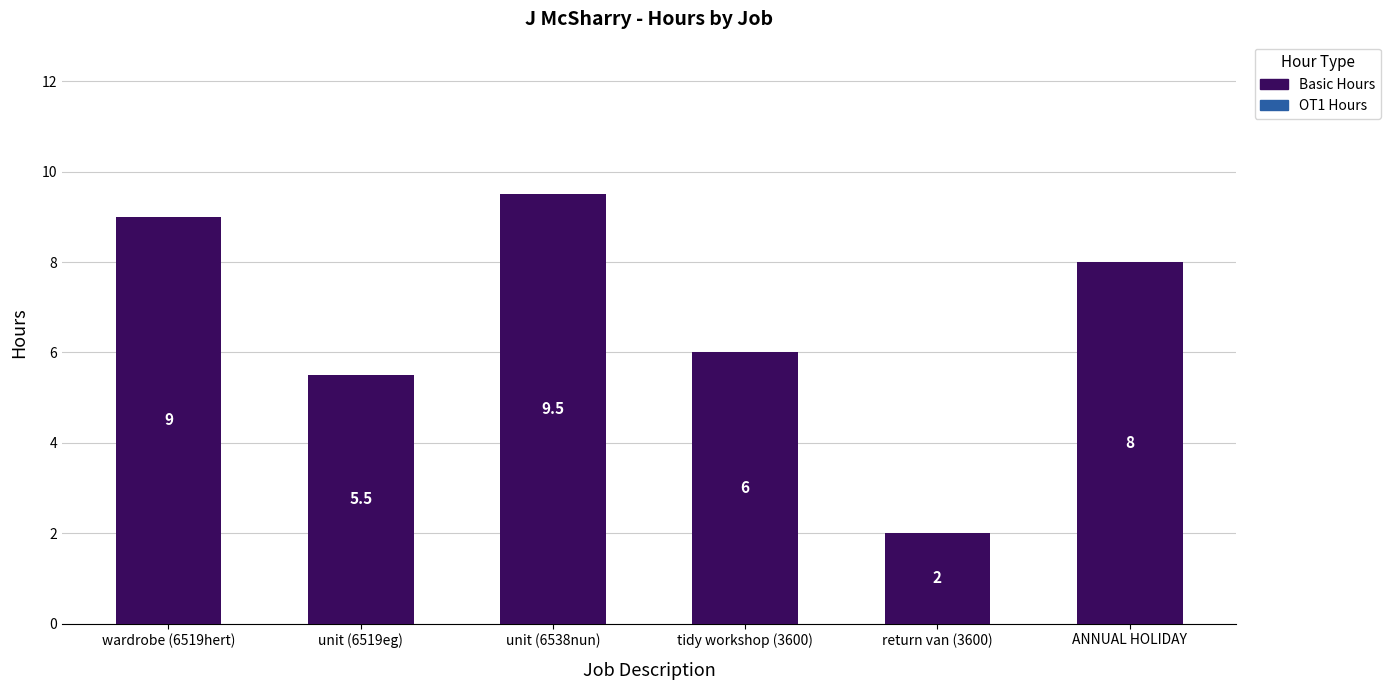

Rank the categories by value from lowest to highest.

return van (3600), unit (6519eg), tidy workshop (3600), ANNUAL HOLIDAY, wardrobe (6519hert), unit (6538nun)